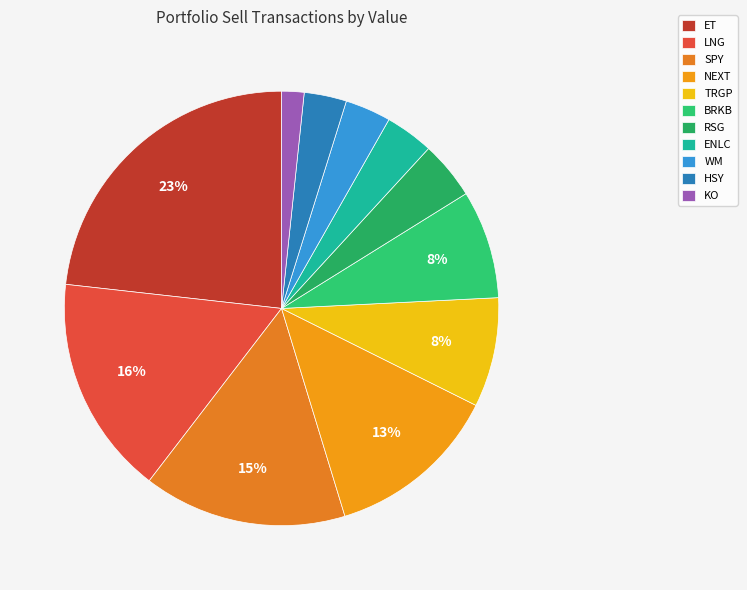

What is the smallest slice in the pie chart?

KO